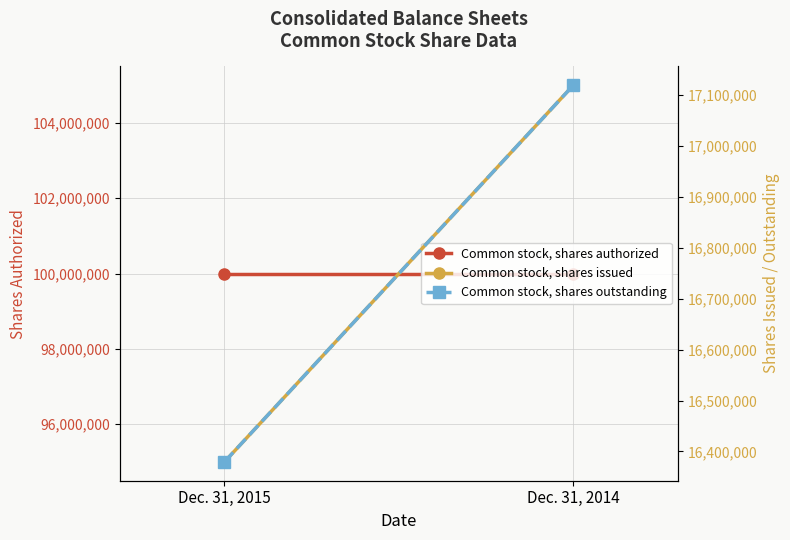

What is the maximum value shown in the chart?

100000000